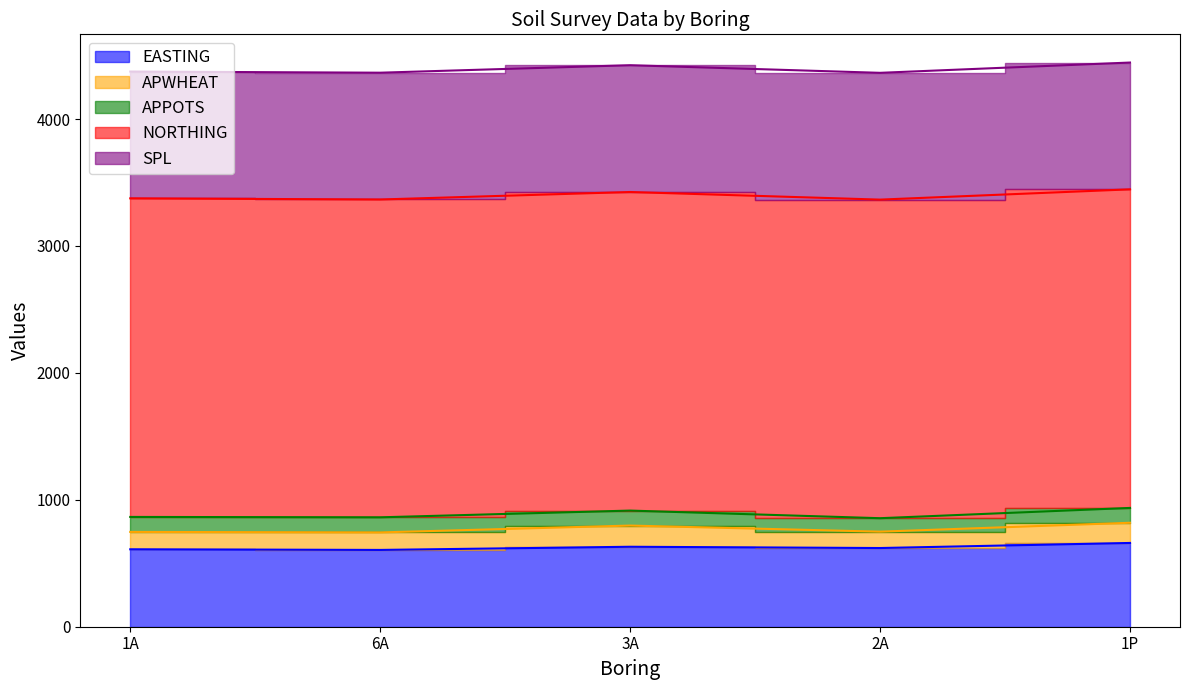

Does the chart have visible grid lines?

No